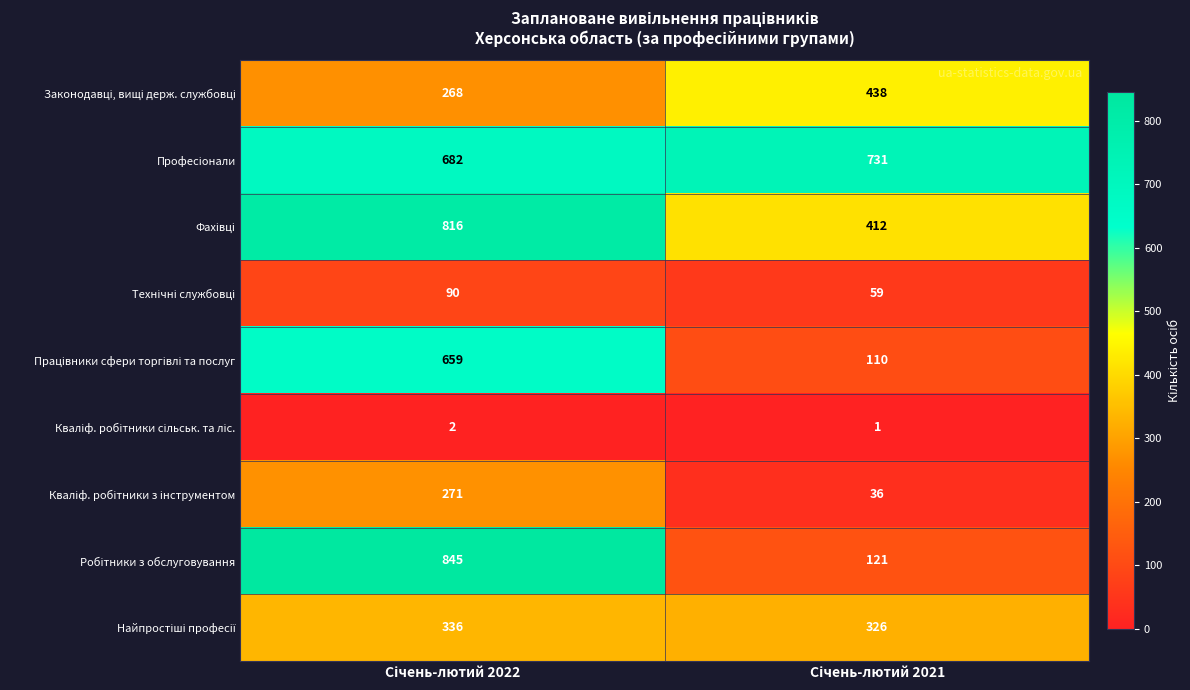

At how many categories does at least one series exceed 53?

2